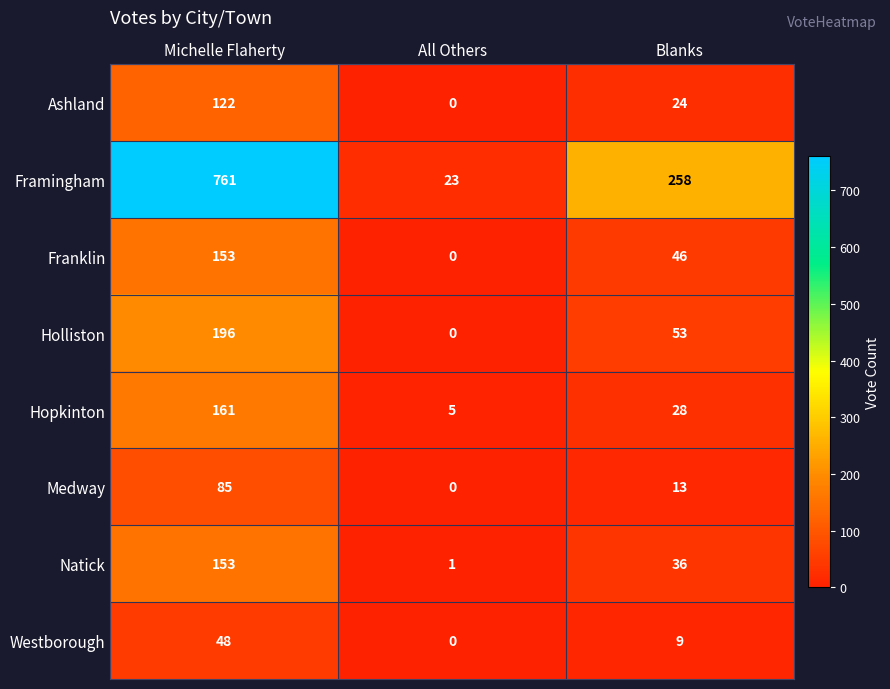

The Framingham series shows 9 at All Others. True or false?

False